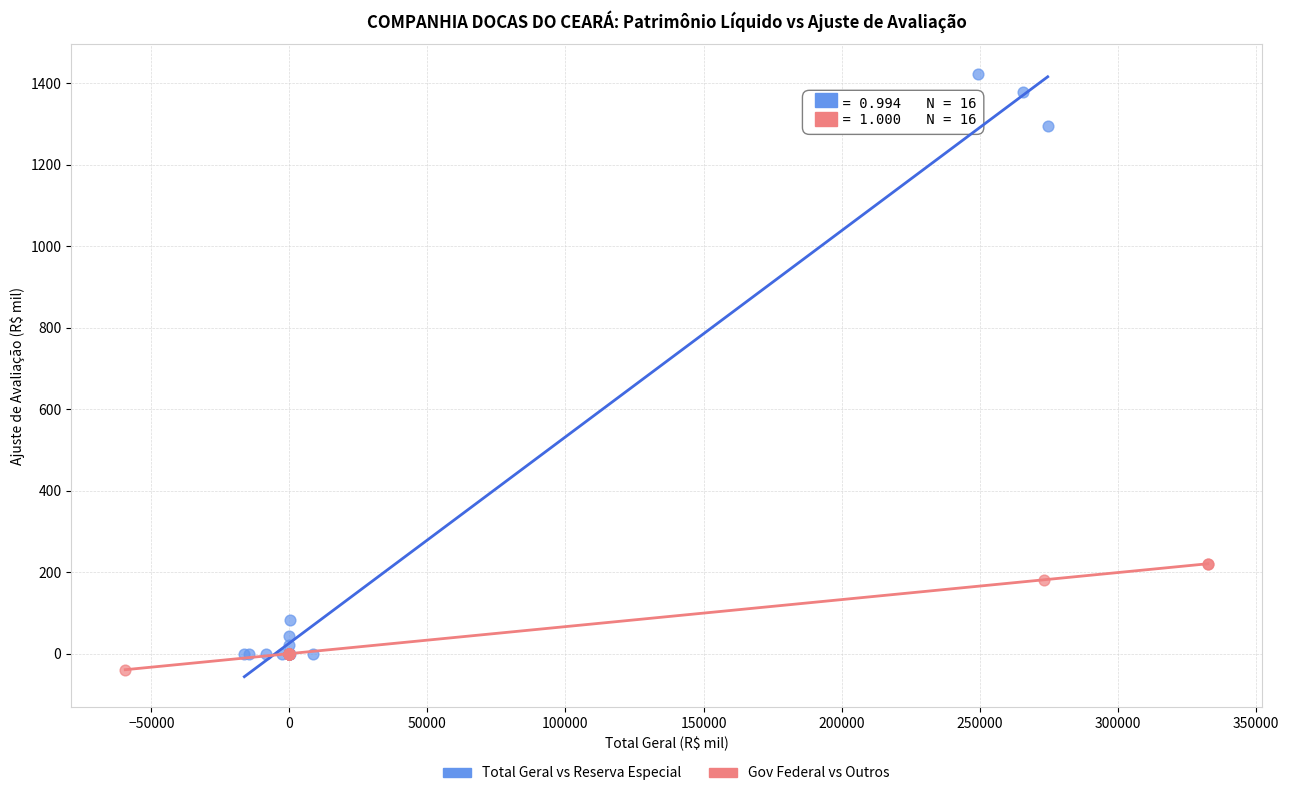

Which series reaches the maximum Y coordinate?

Total Geral vs Reserva Especial